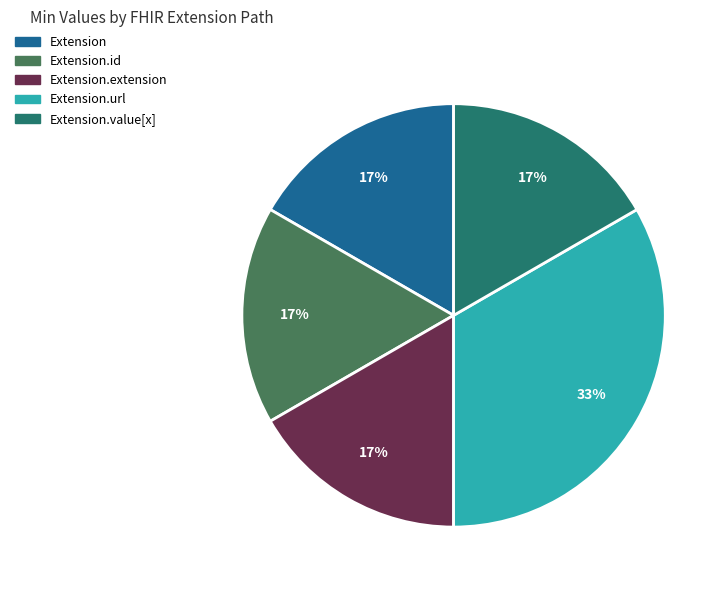

Does any single category account for the majority?

No